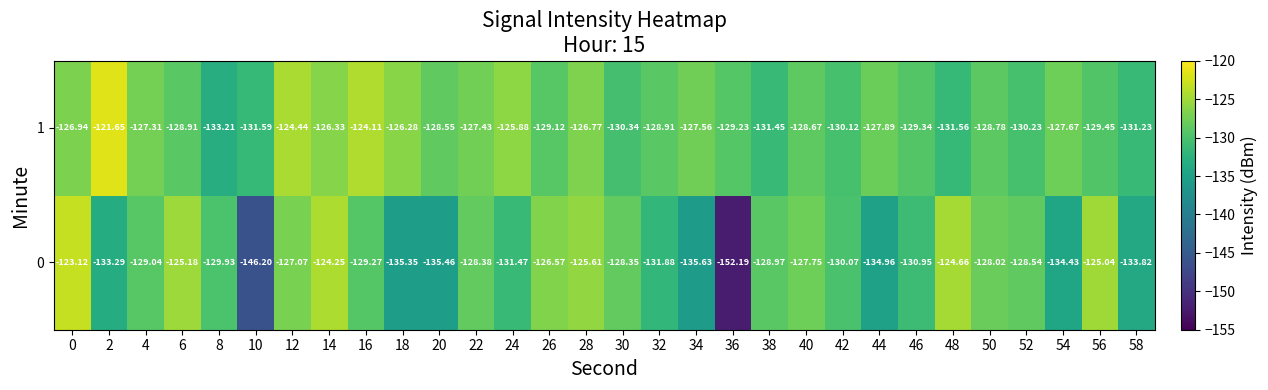

Is the value of 1 at 36 greater than the value of 0 at 18?

Yes